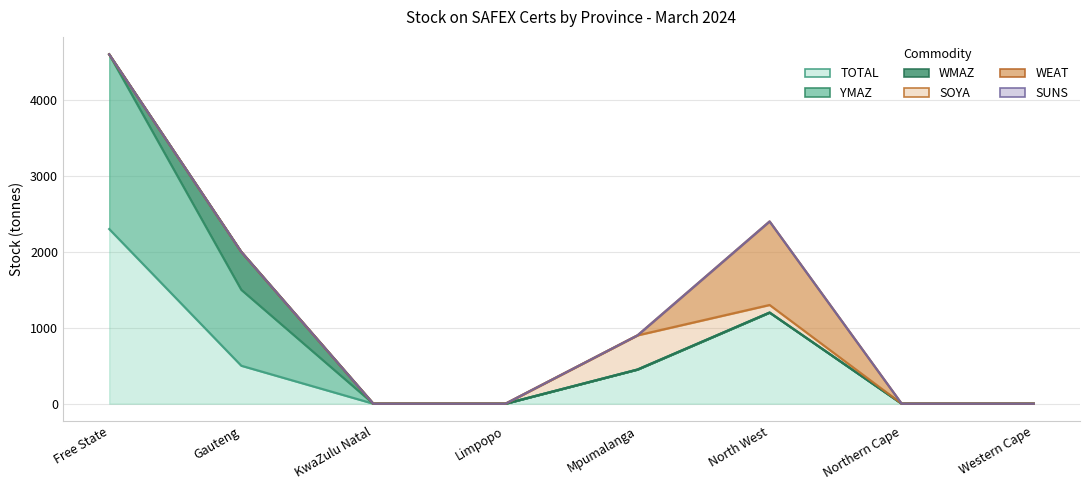

List the labels in order of TOTAL value, largest first.

Free State, North West, Gauteng, Mpumalanga, KwaZulu Natal, Limpopo, Northern Cape, Western Cape